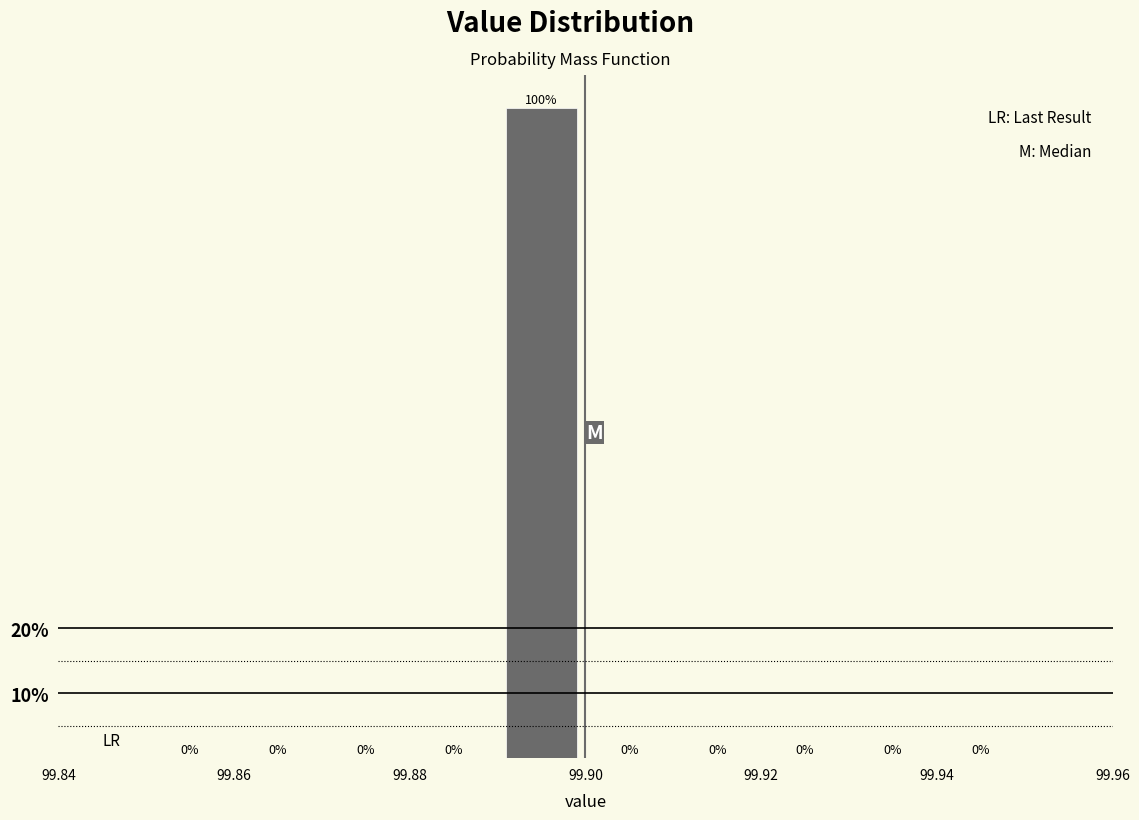

Which range on the x-axis has the tallest bar?

99.89 to 99.90